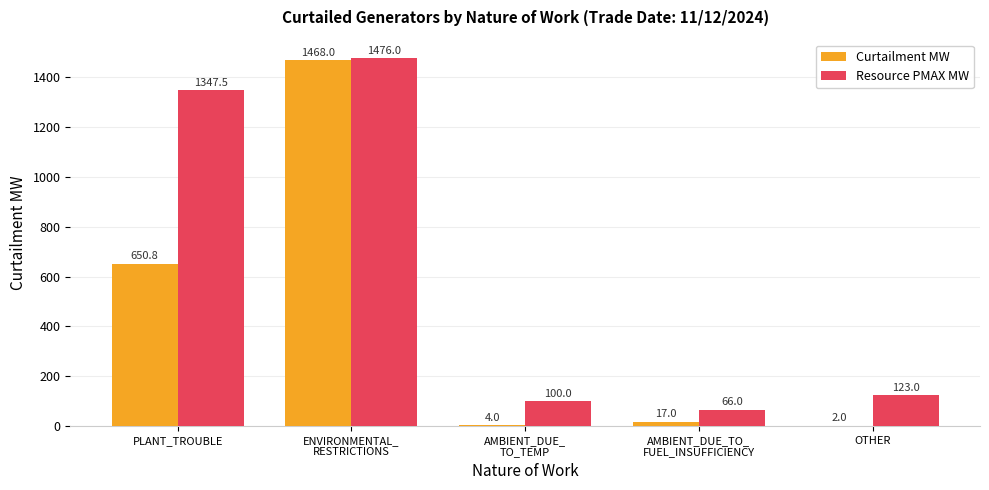

What is the sum of all Curtailment MW values?

2141.8